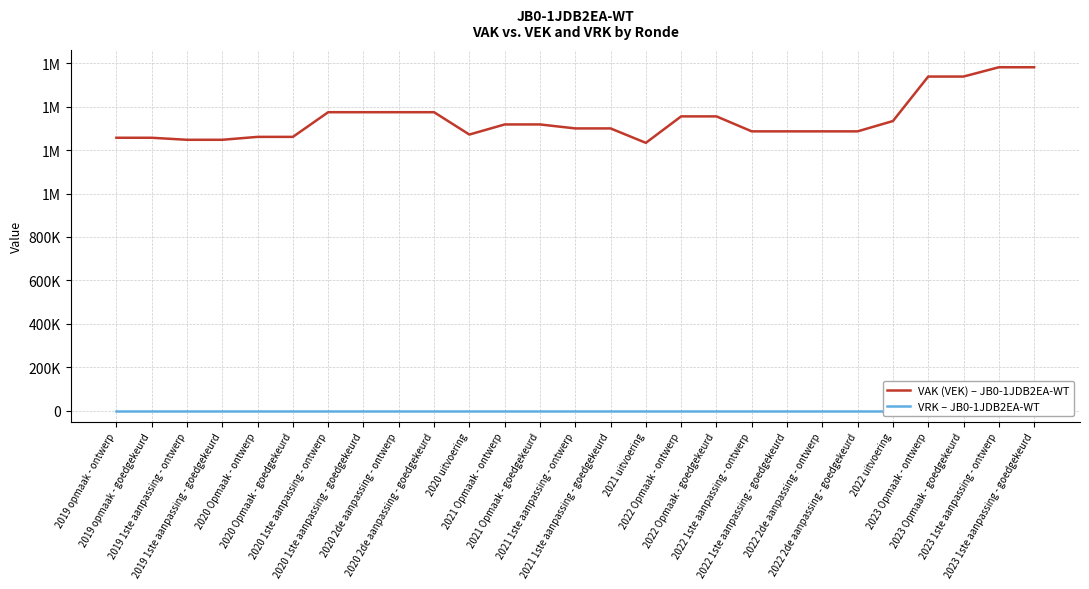

Is it true that VAK (VEK) – JB0-1JDB2EA-WT equals 1247252 at 2019 1ste aanpassing - goedgekeurd?

True